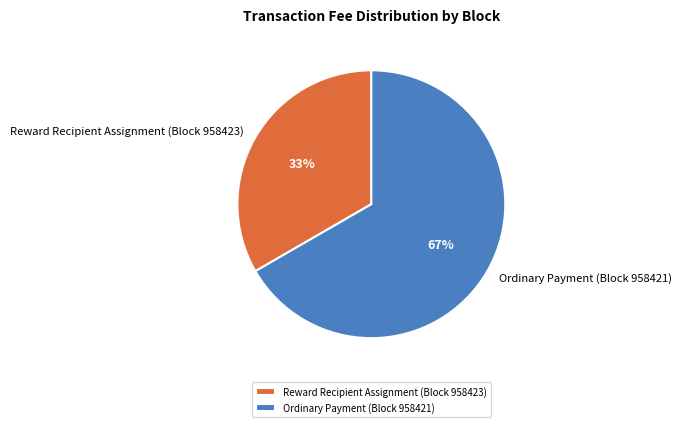

To the nearest percent, what is the average slice percentage?

50%